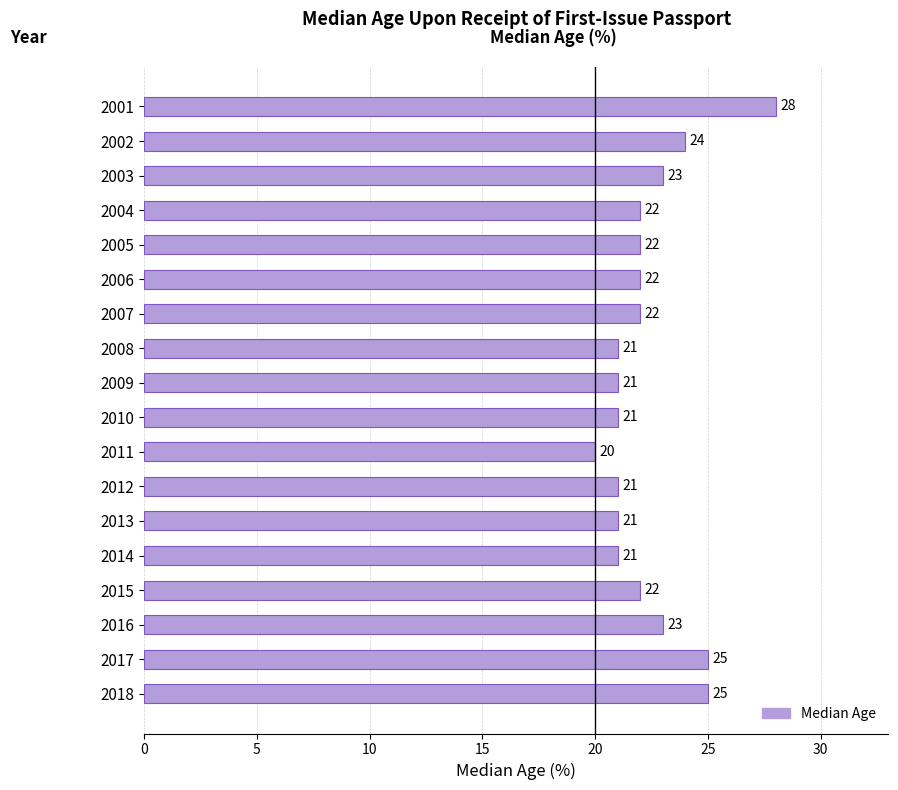

What is the average value?

22